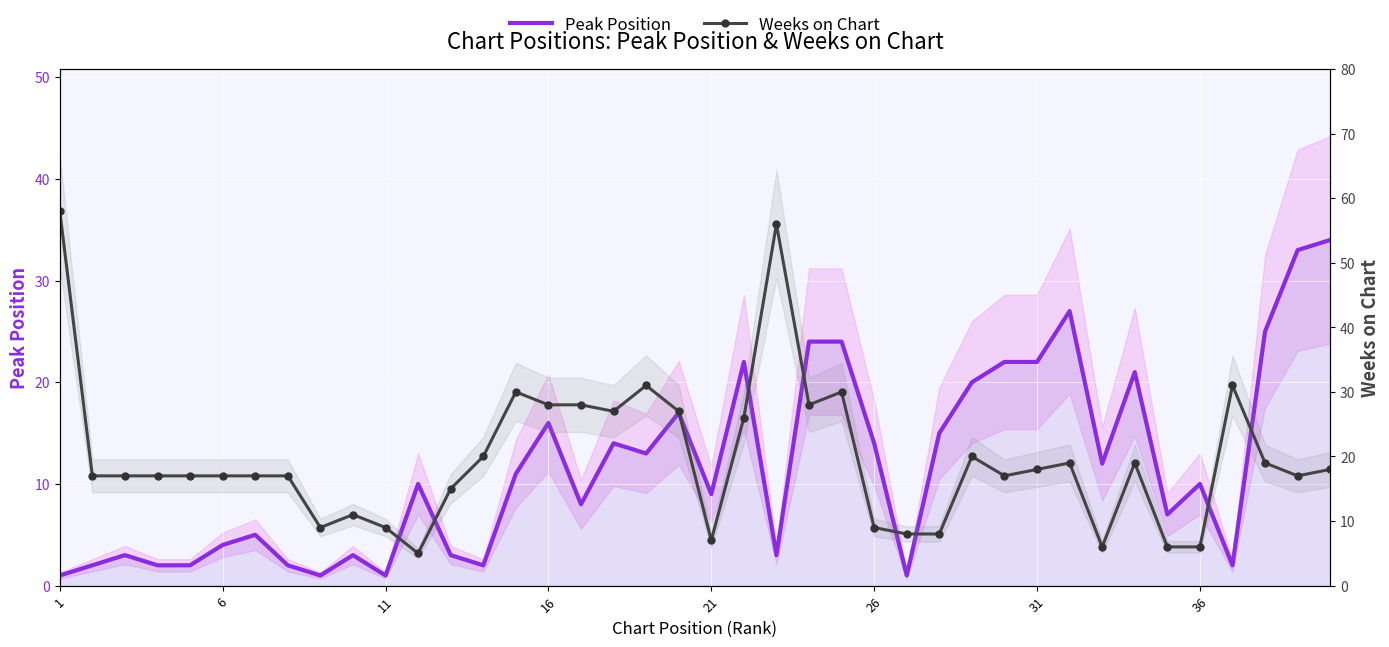

What is the difference between the second highest and minimum values in the Peak Position series?

32